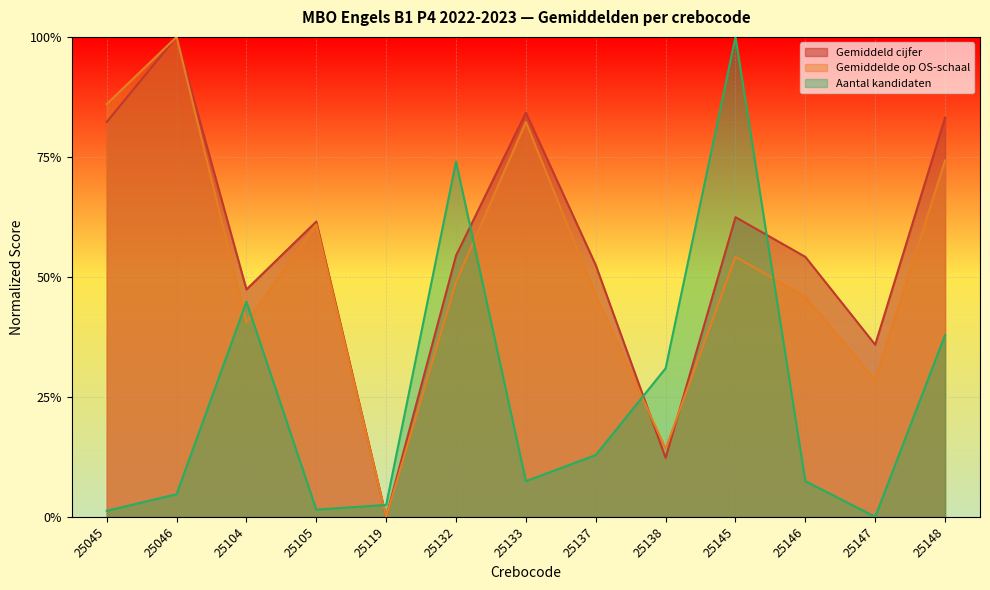

What is the average value of the Gemiddeld cijfer series?

0.6